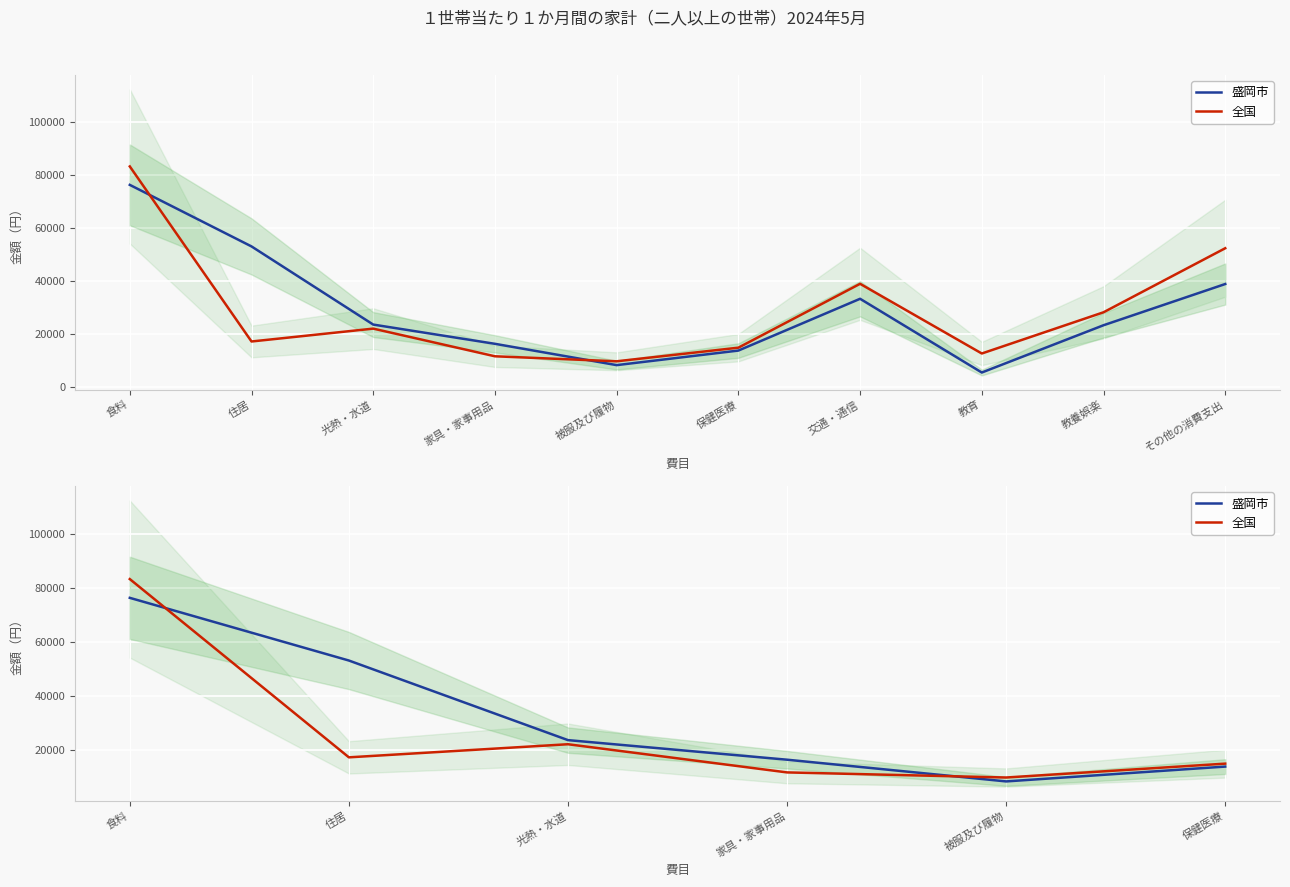

The value of 全国 at 被服及び履物 is 9639. True or false?

True